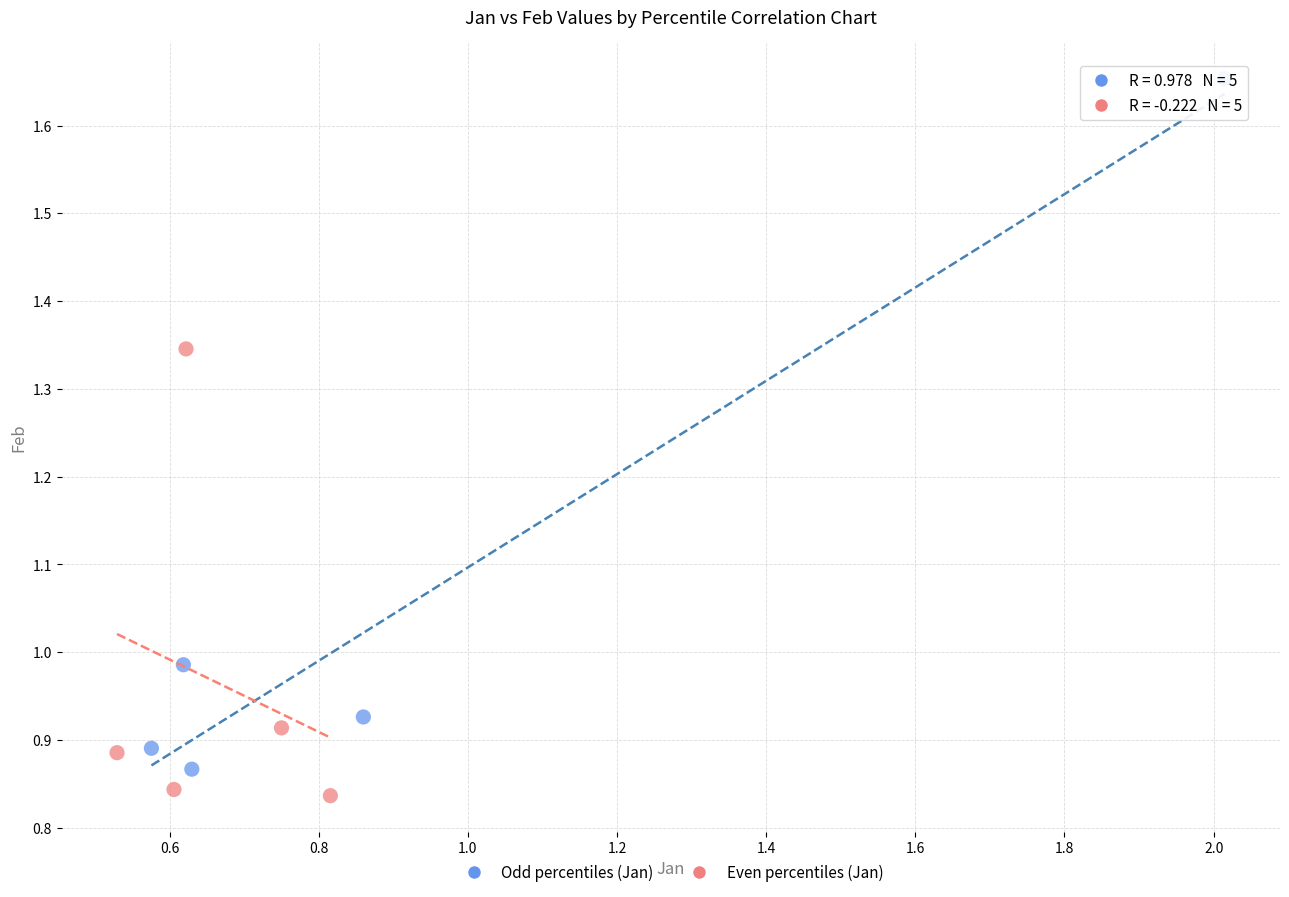

Which series contains the highest Y value?

Odd percentiles (Jan)